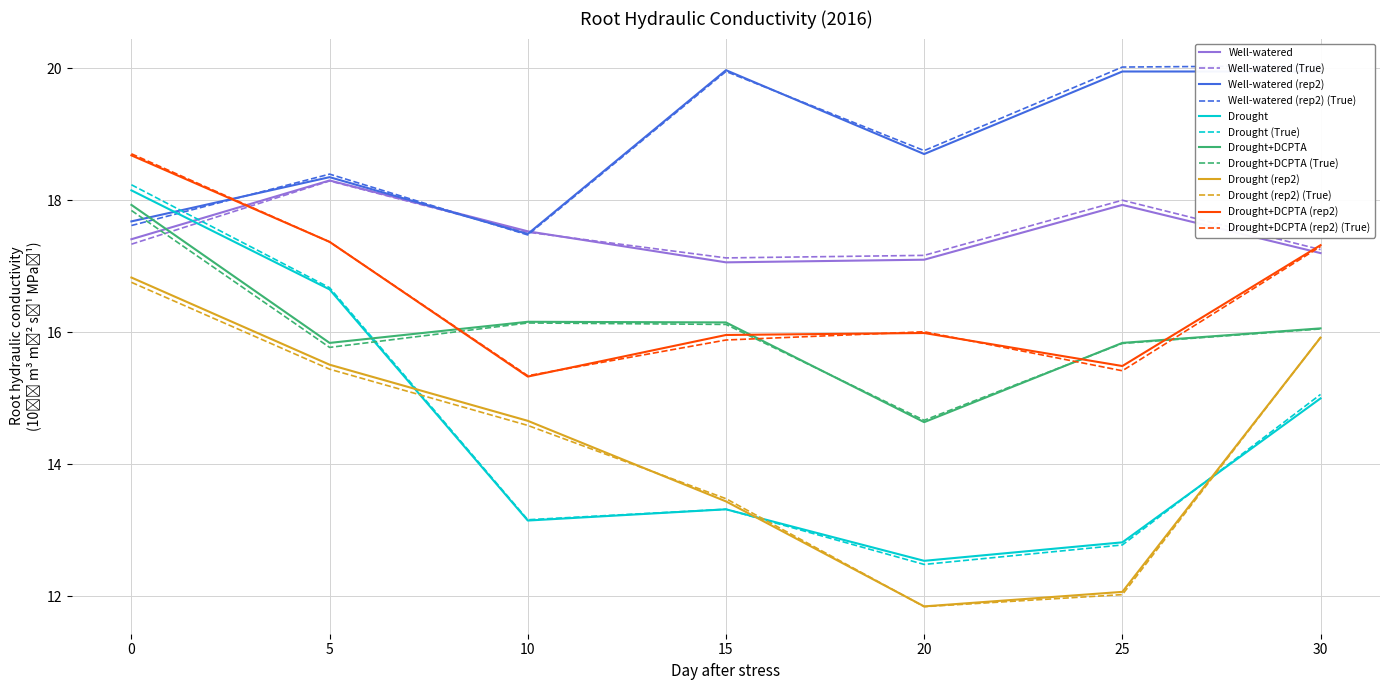

After their last crossing, which series has the higher values: Drought+DCPTA (rep2) or Well-watered?

Drought+DCPTA (rep2)